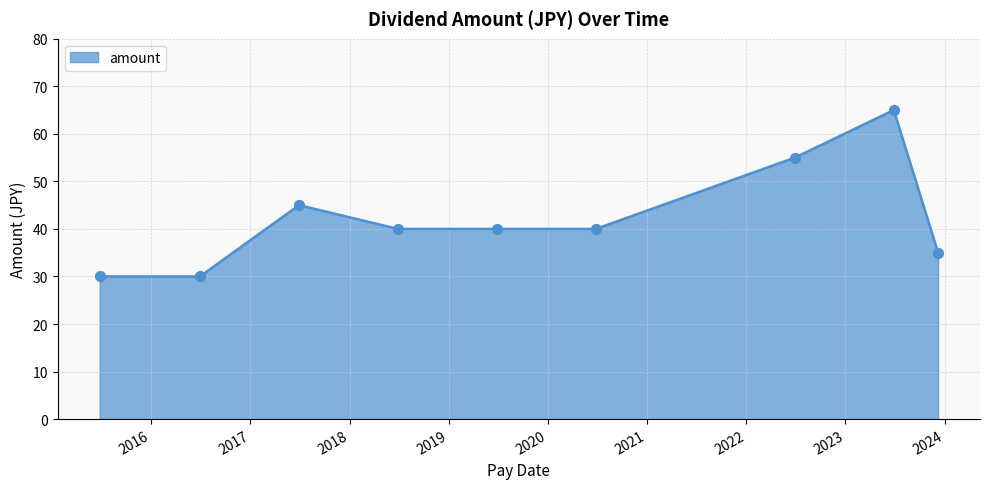

What is the smallest value displayed?

30